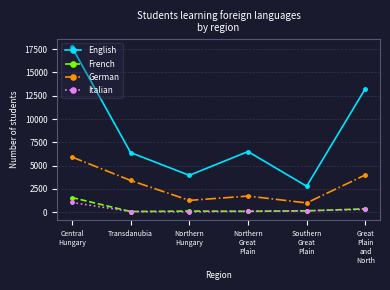

What is the difference between the second highest and minimum values in the English series?

10470